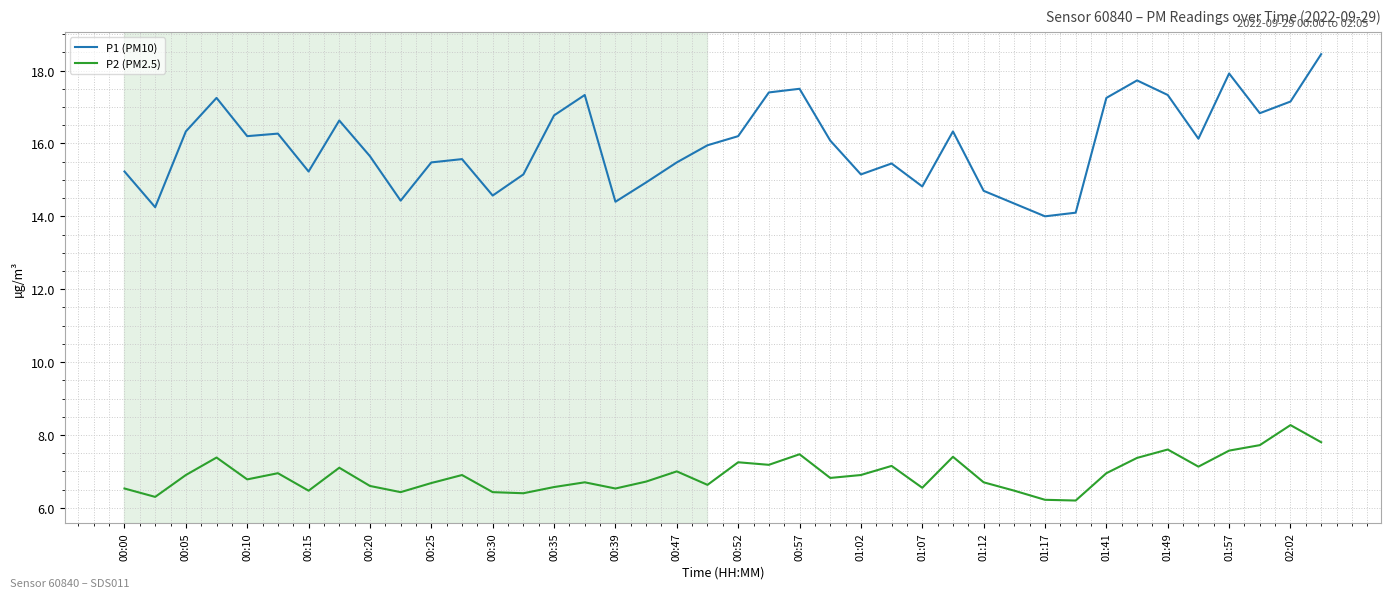

True or false: P2 (PM2.5) and P1 (PM10) intersect in this chart.

False